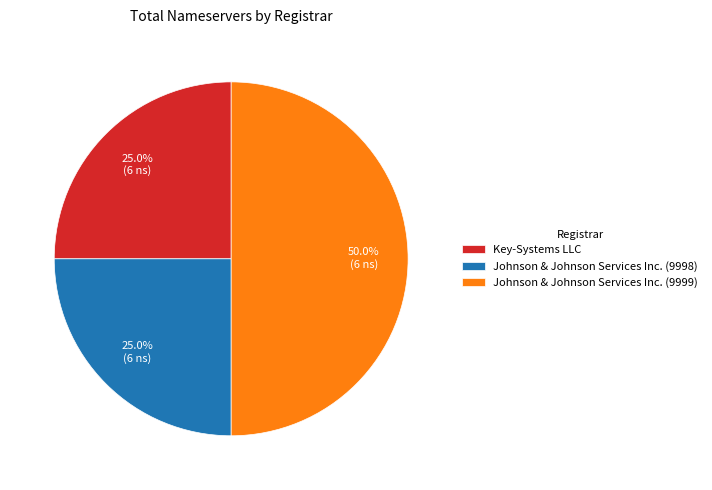

How many slices are in this pie chart?

3